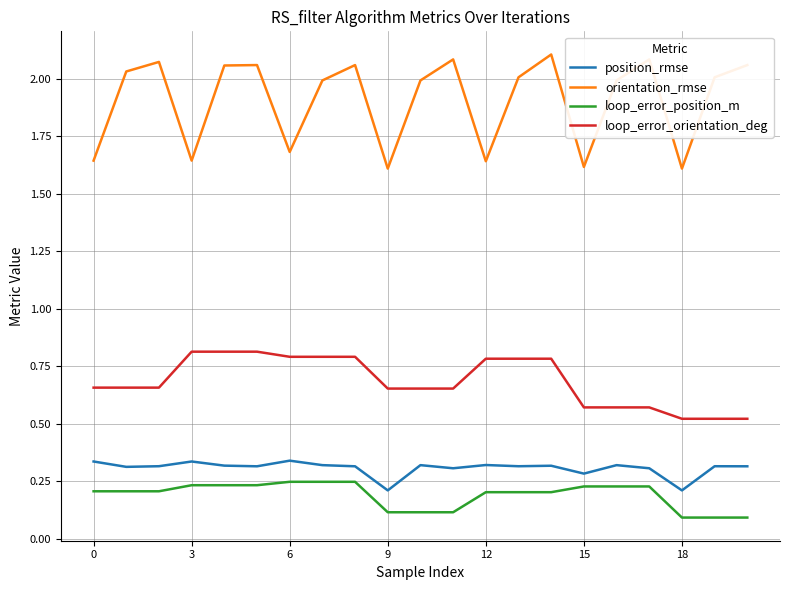

What is the sum of all position_rmse values?

6.5